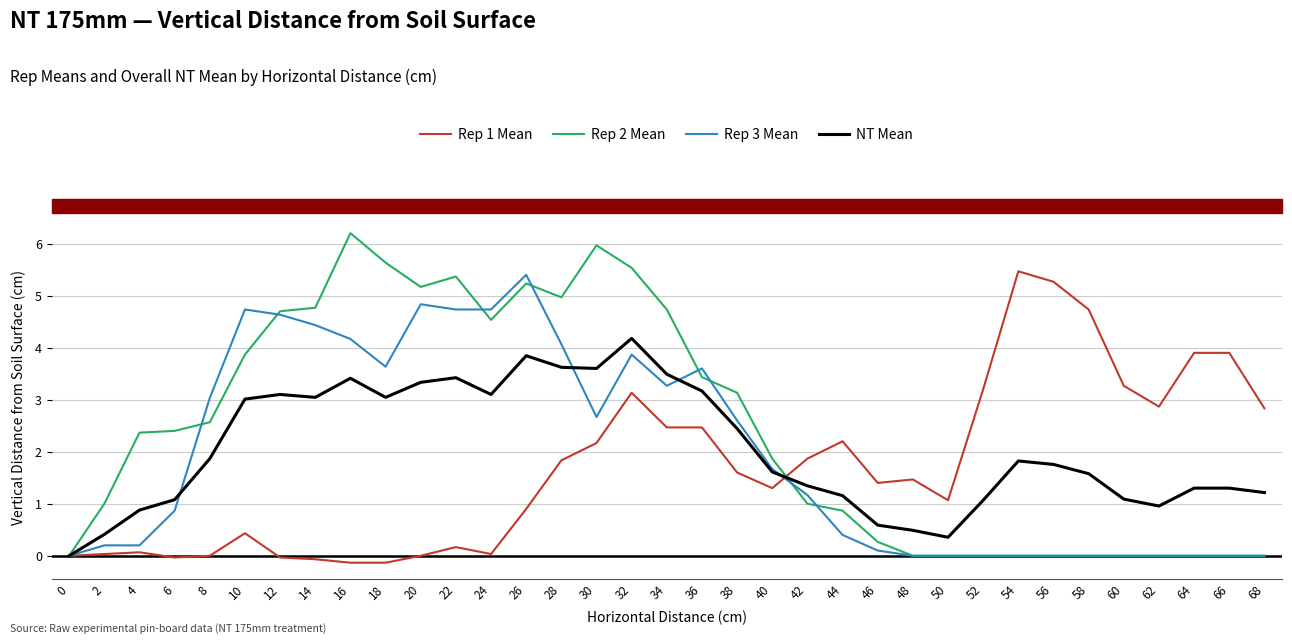

Which series has the largest total across all categories?

Rep 2 Mean